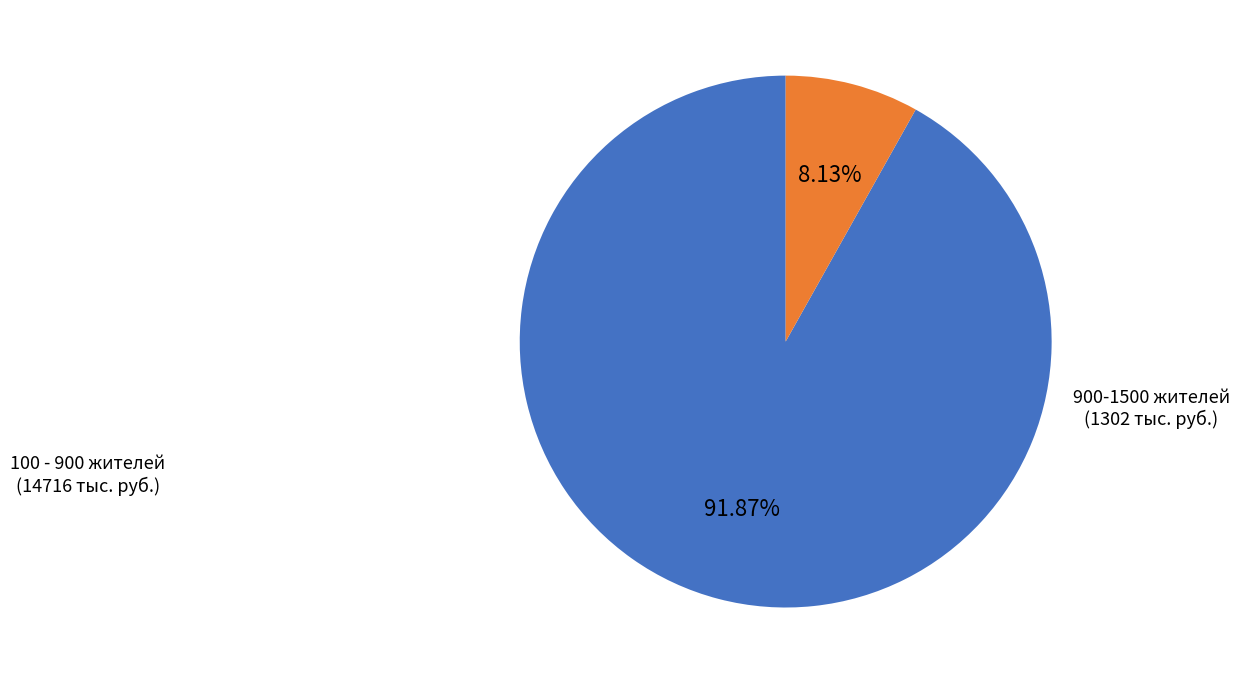

How many segments does this pie chart have?

2